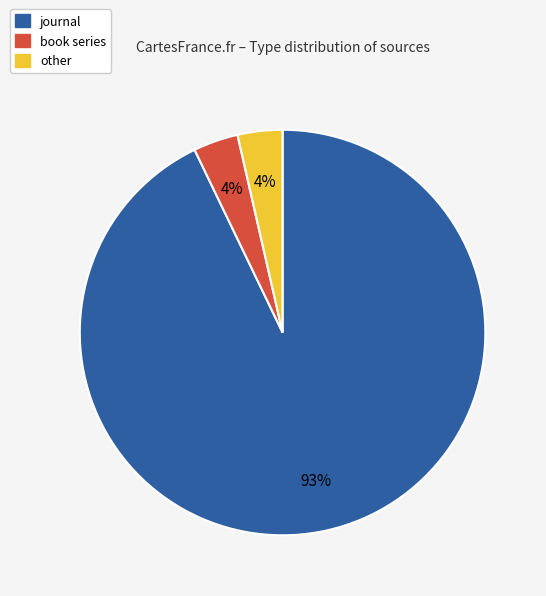

Combined, do book series and journal account for over 50%?

Yes